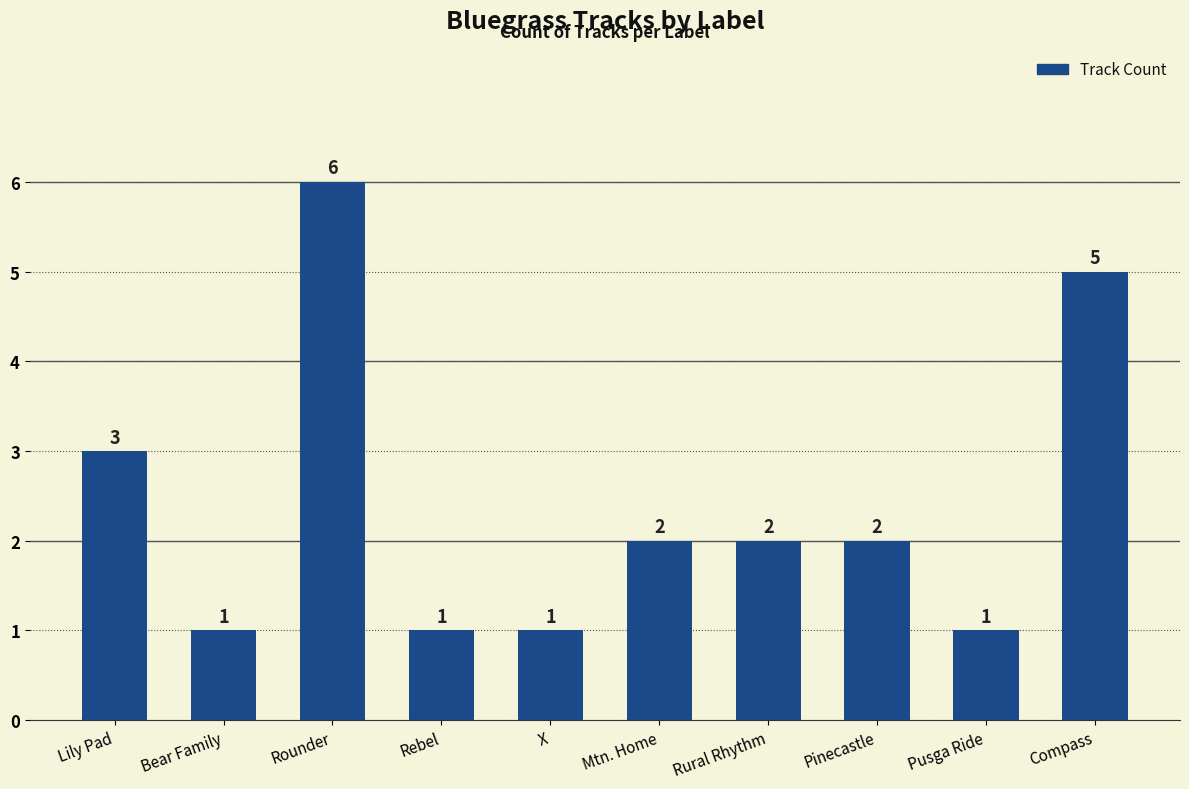

What is the ratio of the value at Bear Family to the value at Rural Rhythm?

0.5